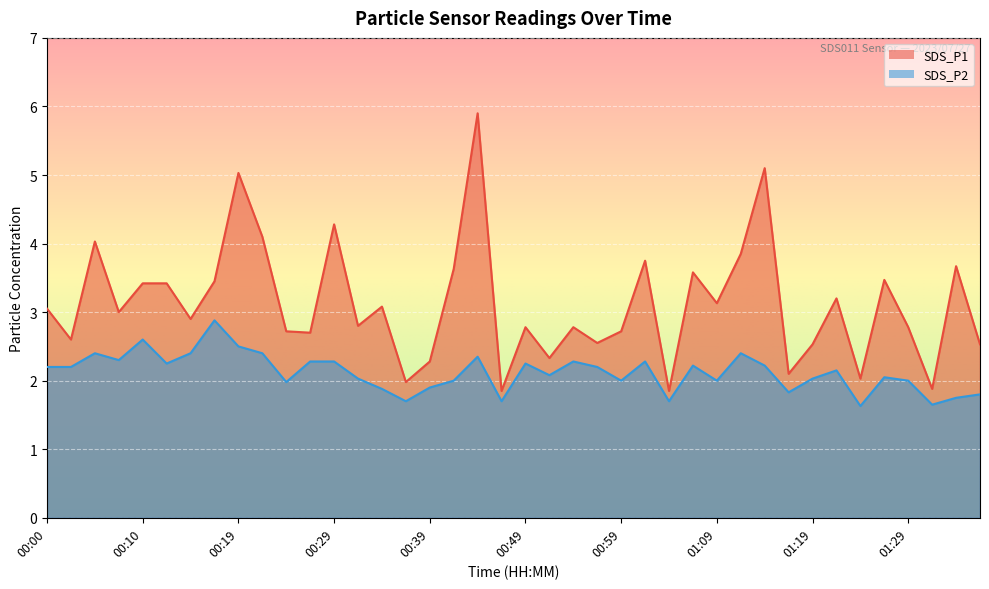

What is the minimum value for SDS_P1?

1.9